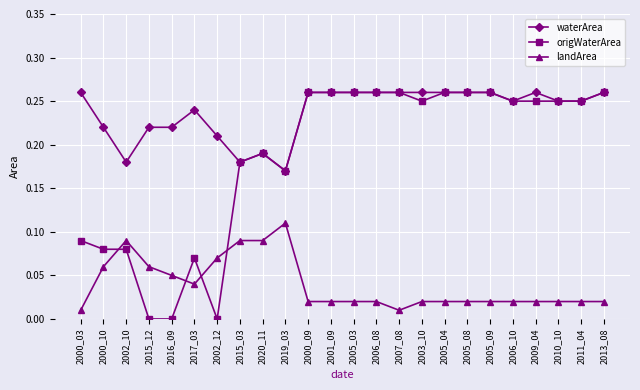

At which category does landArea reach its first local peak?

2002_10